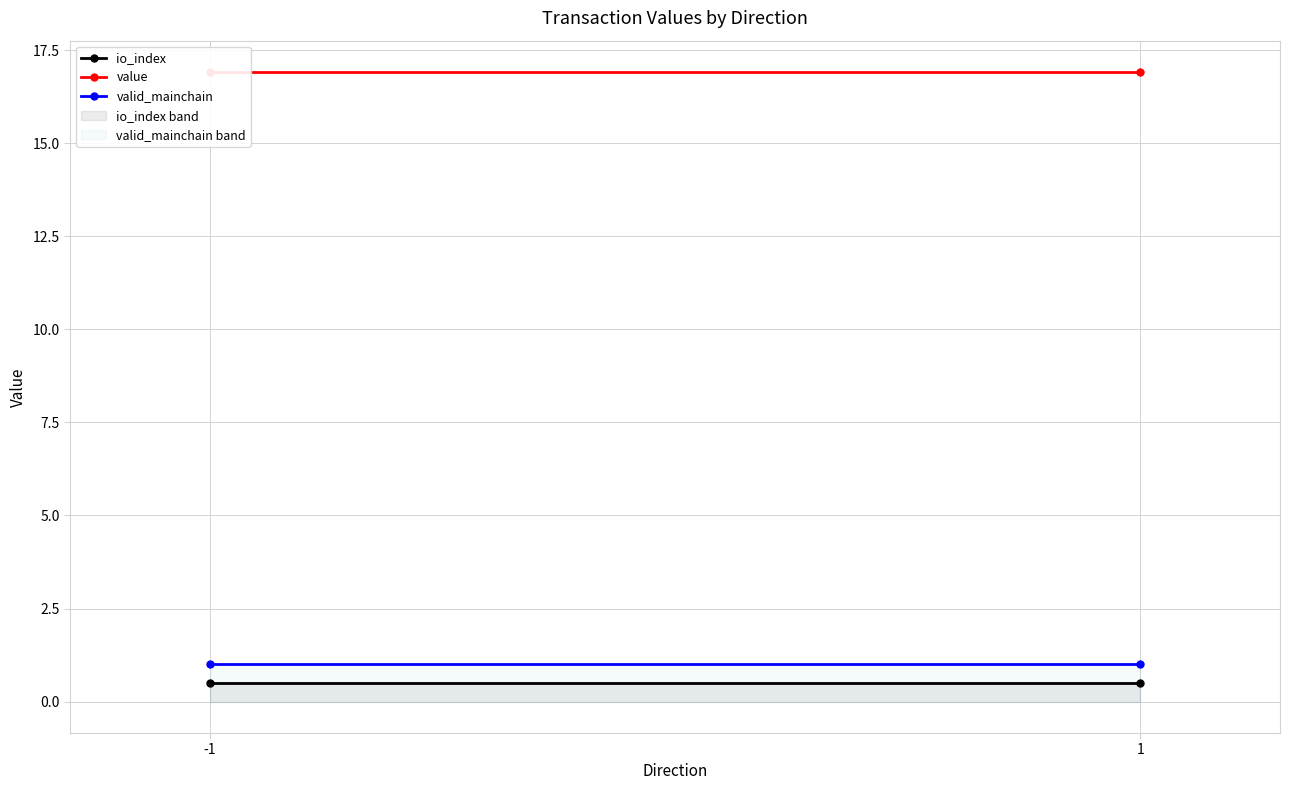

What is the greatest value displayed?

1.0